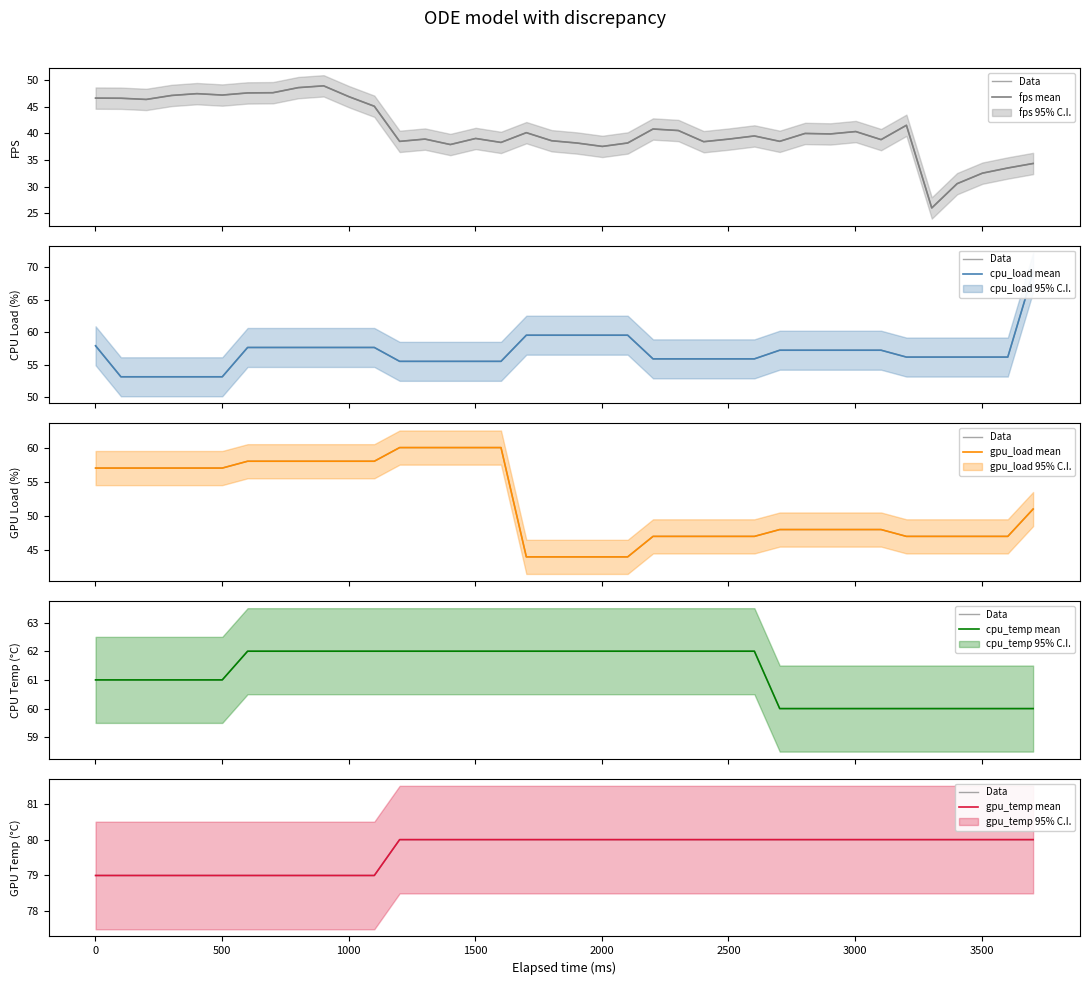

Which series ends up on top after the final intersection of cpu_load mean and gpu_load mean?

cpu_load mean